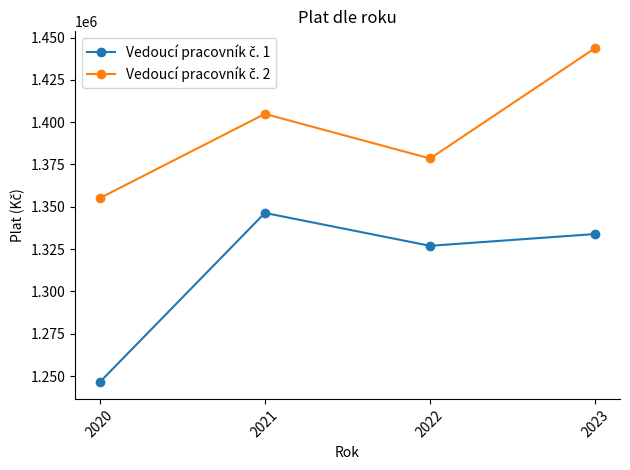

At how many categories does at least one series exceed 1349103?

4